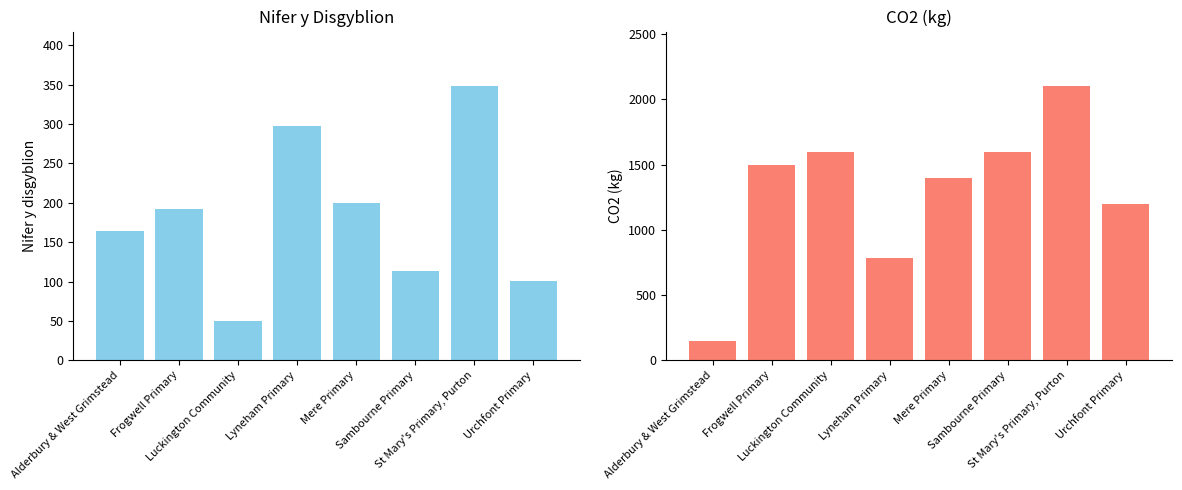

What is the greatest value displayed?

2100